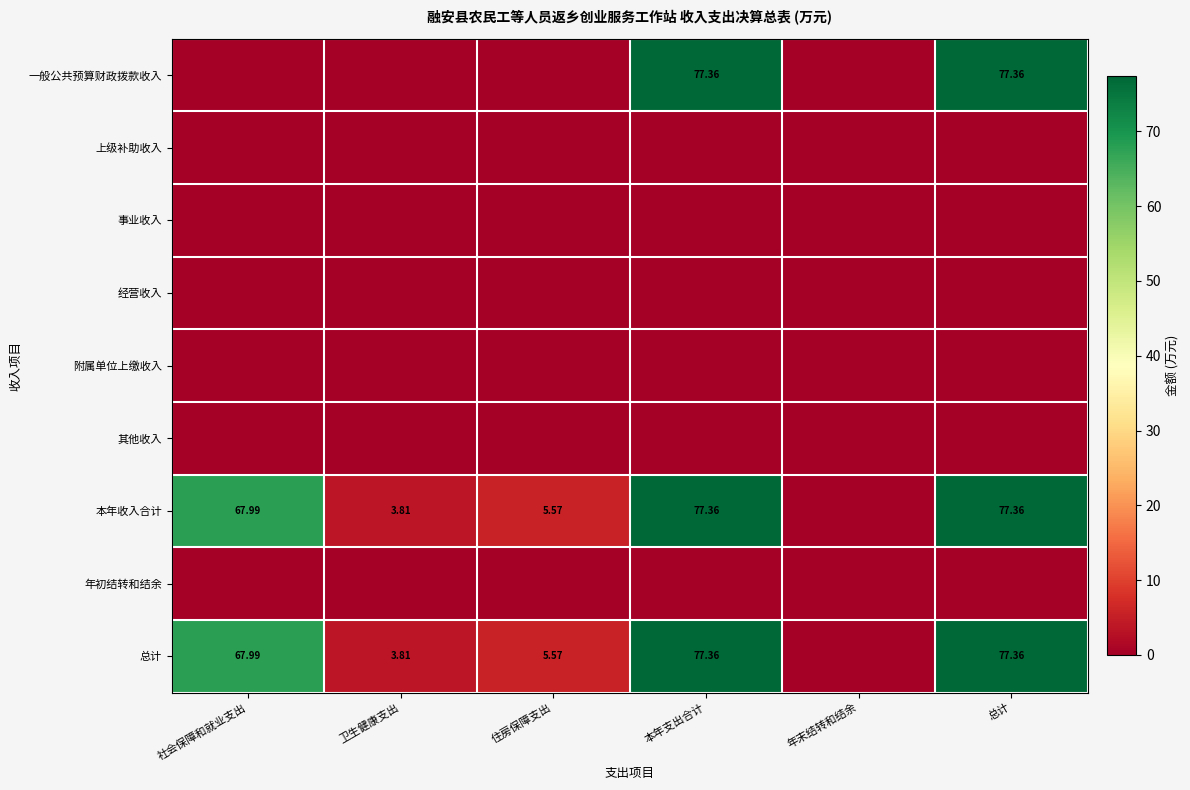

Is the value of 本年收入合计 at 本年支出合计 greater than the value of 总计 at 社会保障和就业支出?

Yes